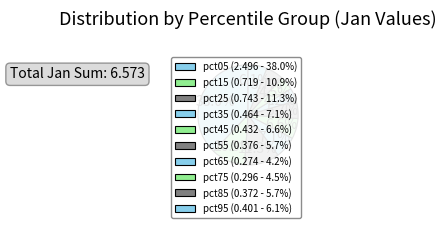

What percentage is NOT represented by pct85?

94.3%